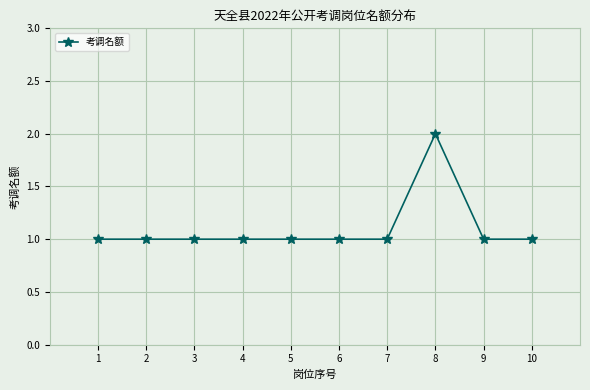

What is the ratio of the value at 2 to the value at 1?

1.0